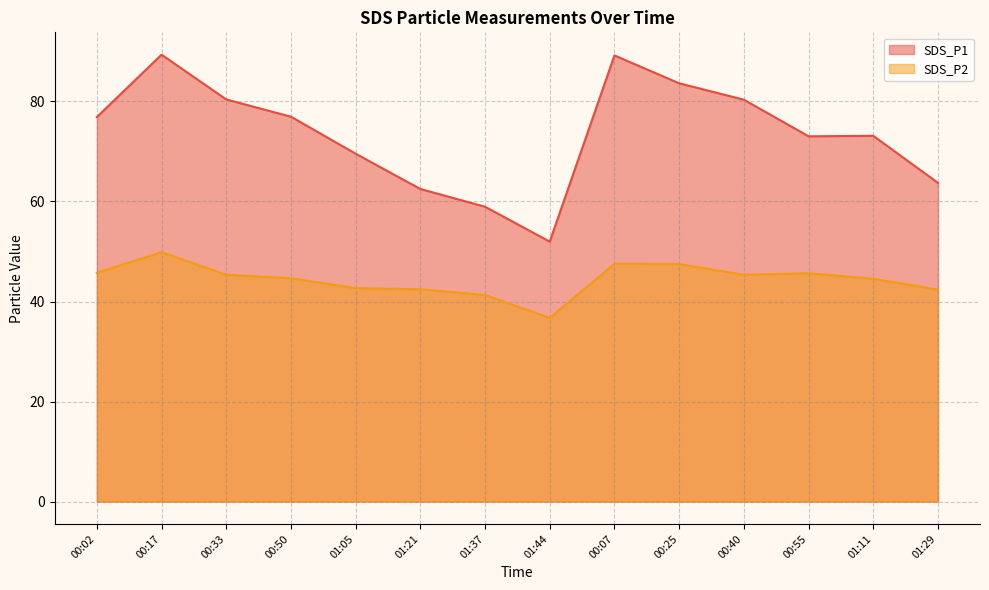

What is the value of the SDS_P1 point at the 6th from the left?

62.5